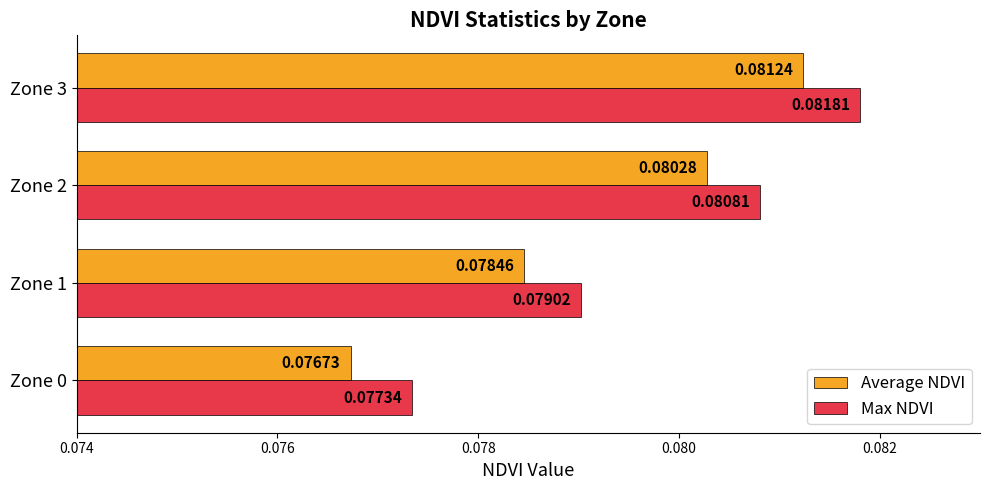

What is the sum of all Average NDVI values?

0.3